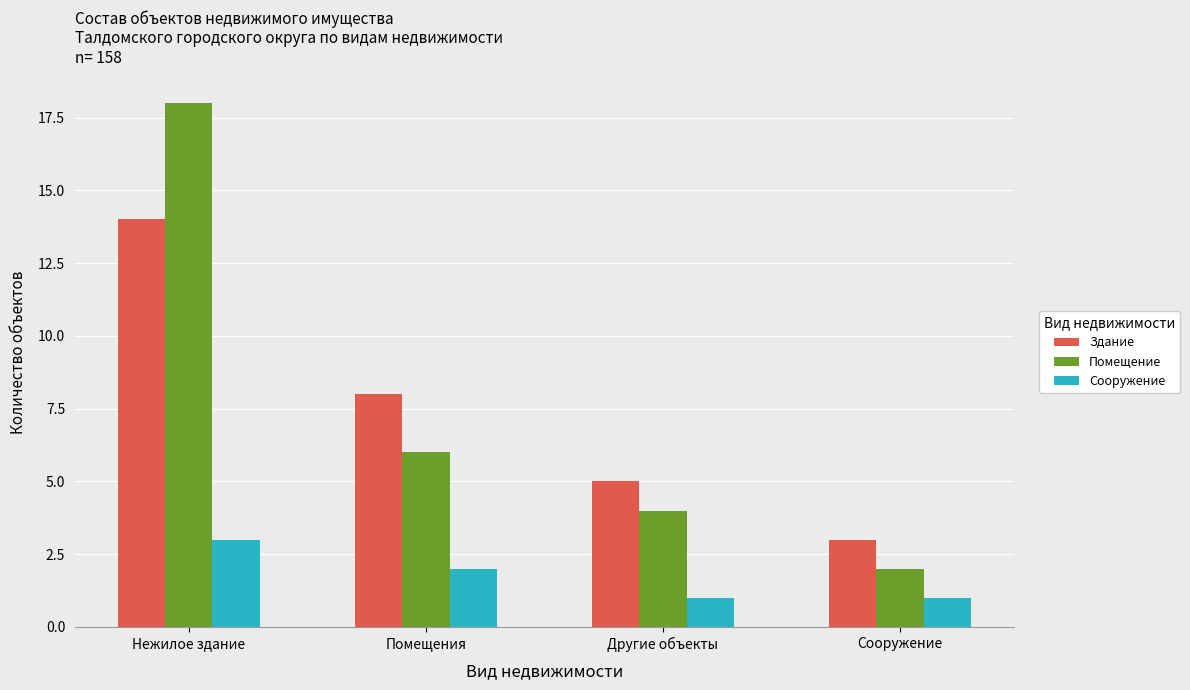

True or false: Помещение has a value of 2 at Сооружение.

True